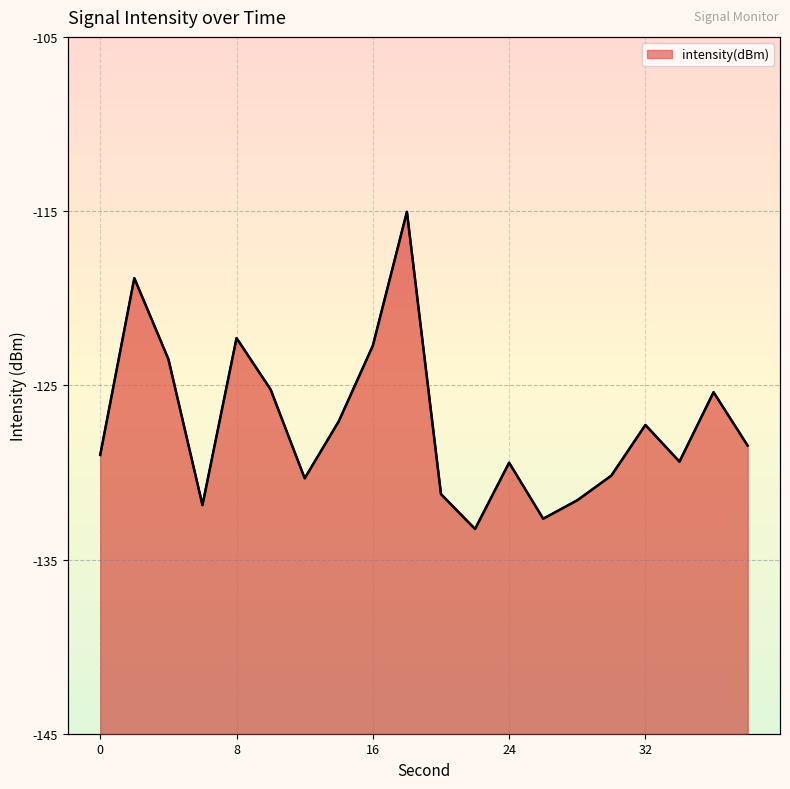

What is the value of the 15th point from the left?

-131.6